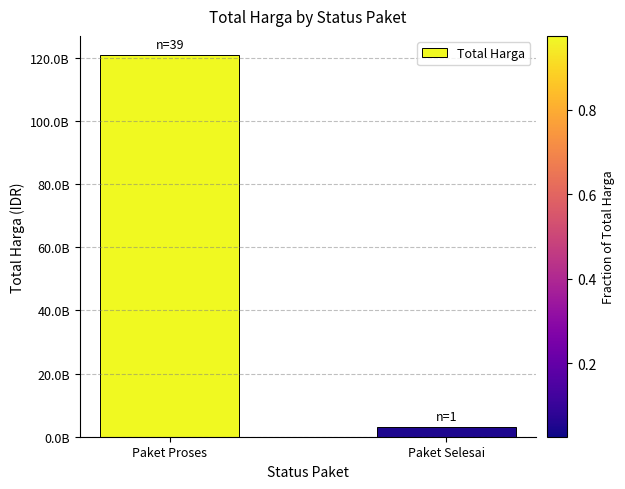

Does the chart contain any negative values?

No